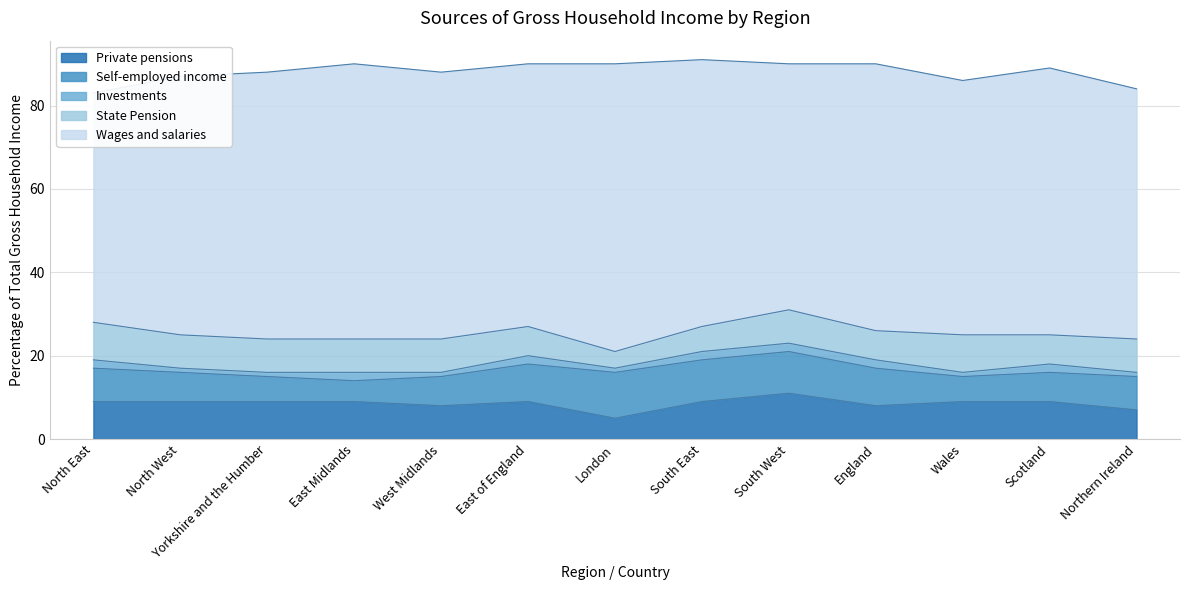

Read the Private pensions value at East of England.

9